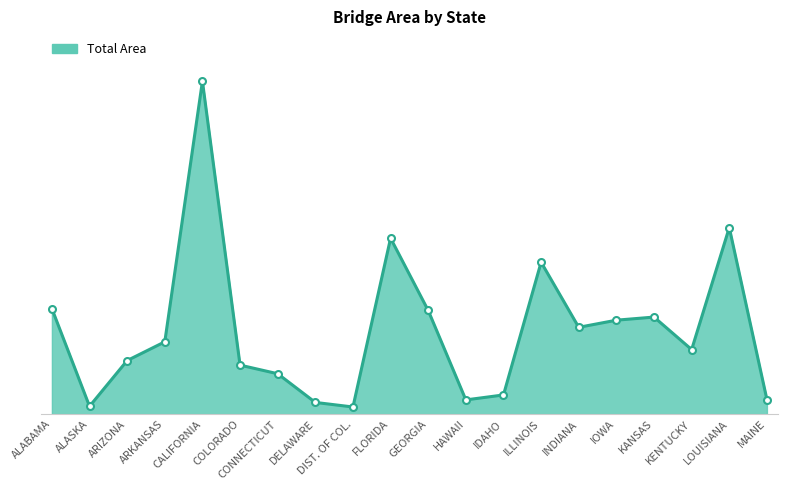

What is the sum of the values at LOUISIANA and ARIZONA?

19019479.0